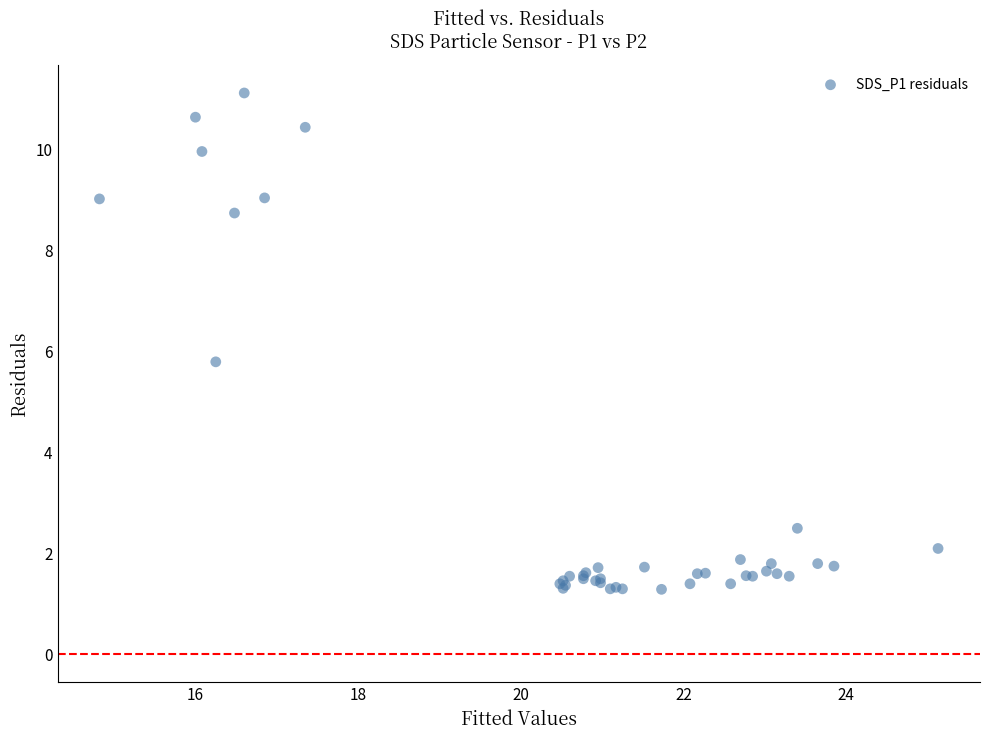

What Y value in the scatter plot is closest to 6?

5.8